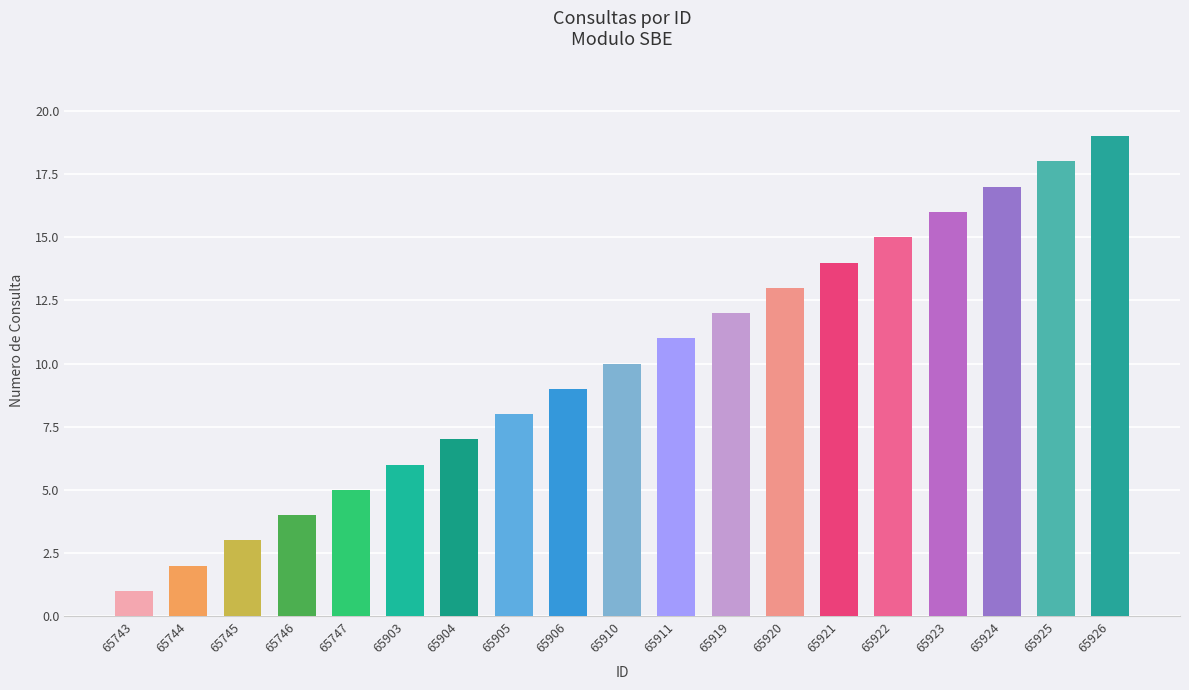

The chart shows a value of 7 at 65904. True or false?

True